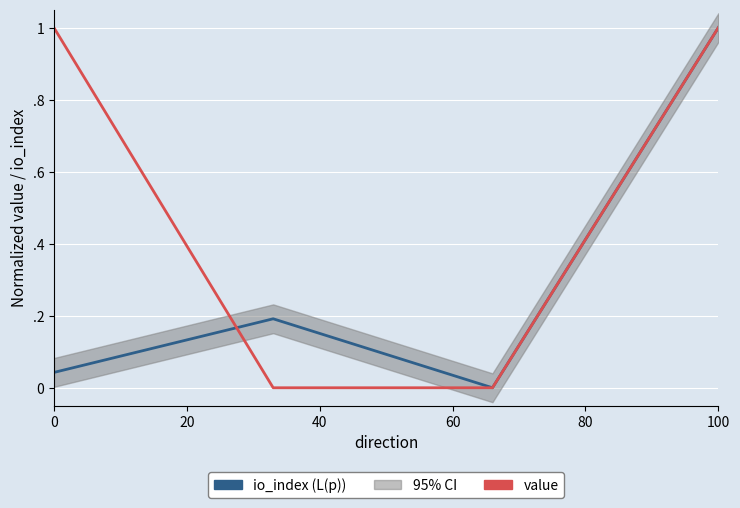

How many lines are shown in the chart?

2